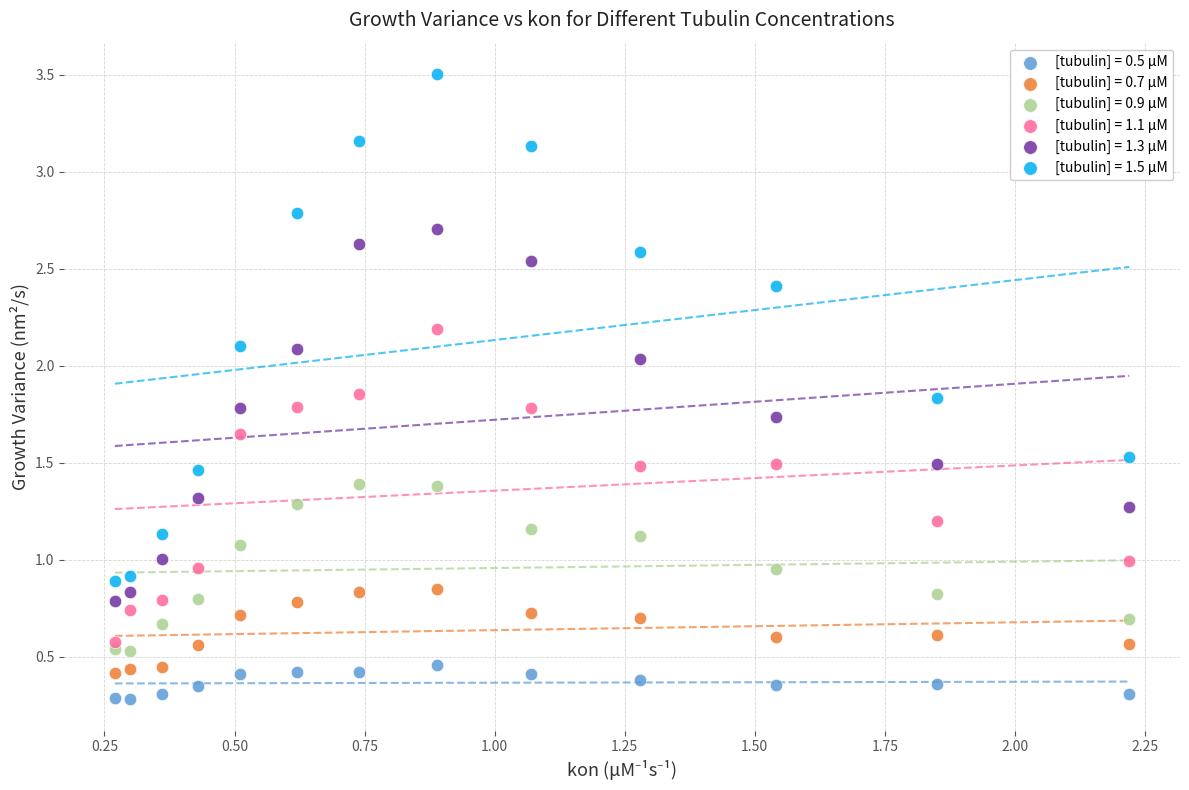

Which series reaches the maximum Y coordinate?

[tubulin] = 1.5 μM